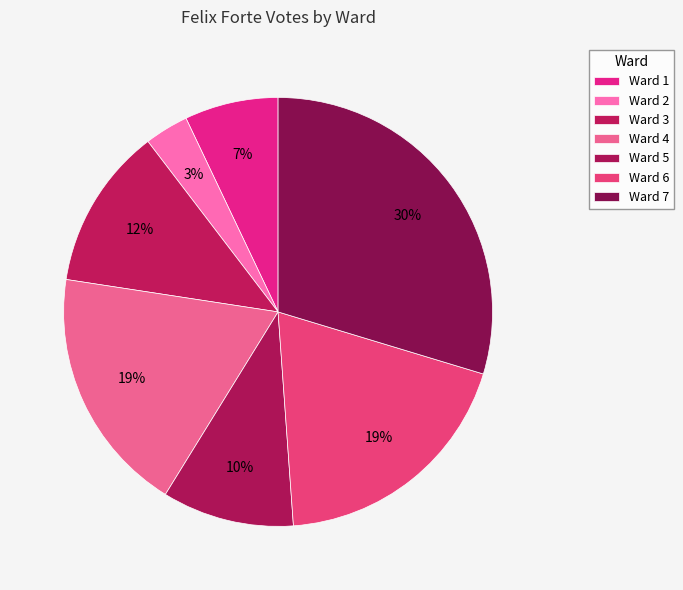

What percentage is the Ward 2 slice, to the nearest percent?

3%